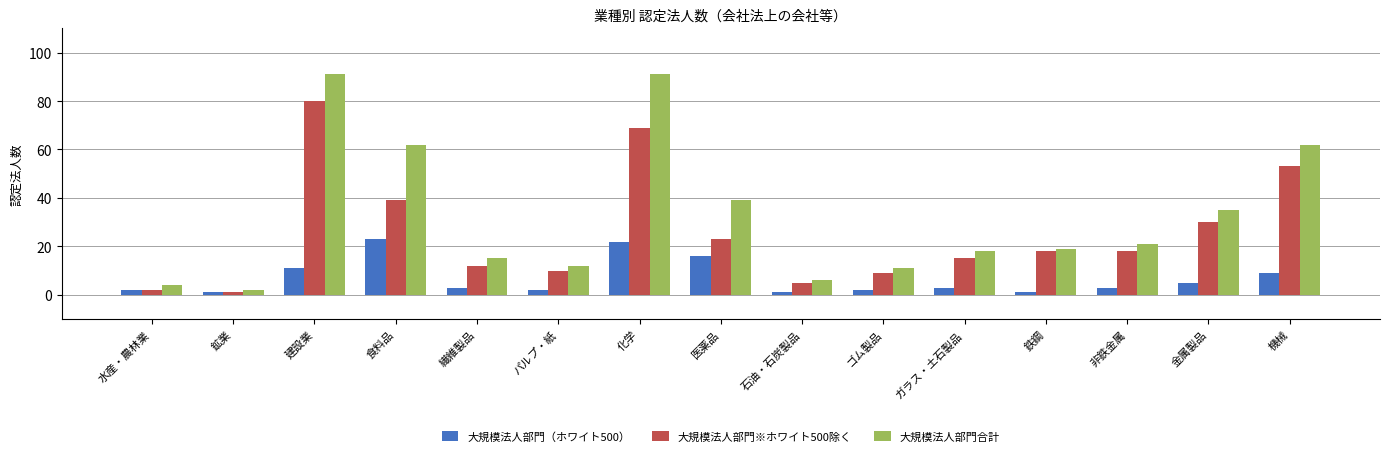

Rank the series by their maximum value, from highest to lowest.

大規模法人部門合計, 大規模法人部門※ホワイト500除く, 大規模法人部門（ホワイト500）